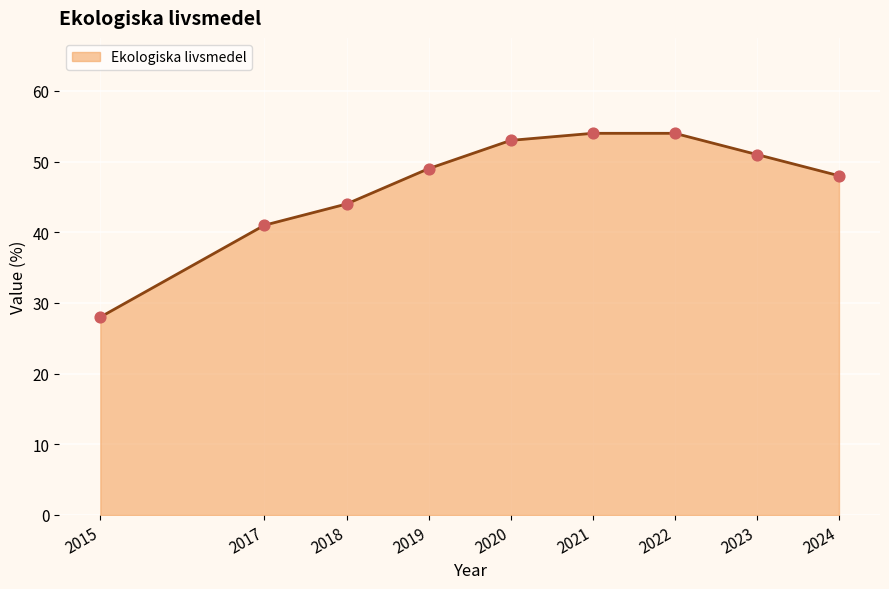

Which has a higher value, 2015 or 2023?

2023